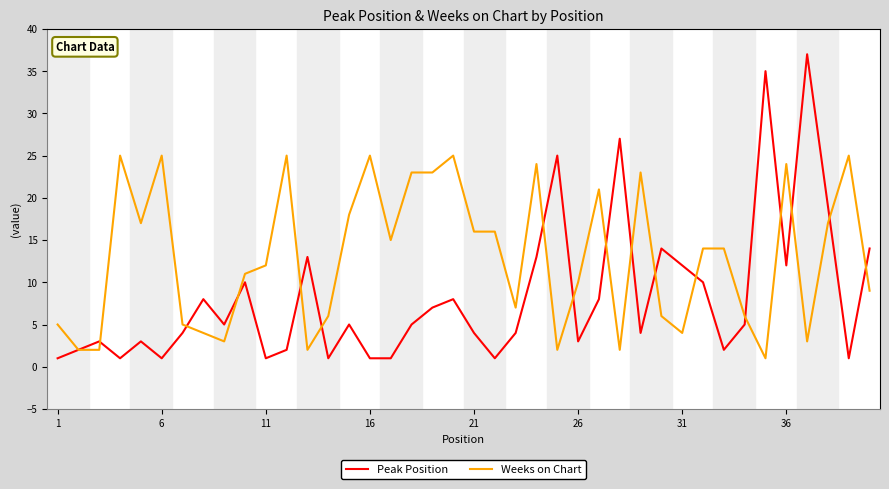

Reading right to left, extract all data points from this chart.

Peak Position: 14	1	19	37	12	35	5	2	10	12	14	4	27	8	3	25	13	4	1	4	8	7	5	1	1	5	1	13	2	1	10	5	8	4	1	3	1	3	2	1
Weeks on Chart: 9	25	17	3	24	1	6	14	14	4	6	23	2	21	10	2	24	7	16	16	25	23	23	15	25	18	6	2	25	12	11	3	4	5	25	17	25	2	2	5